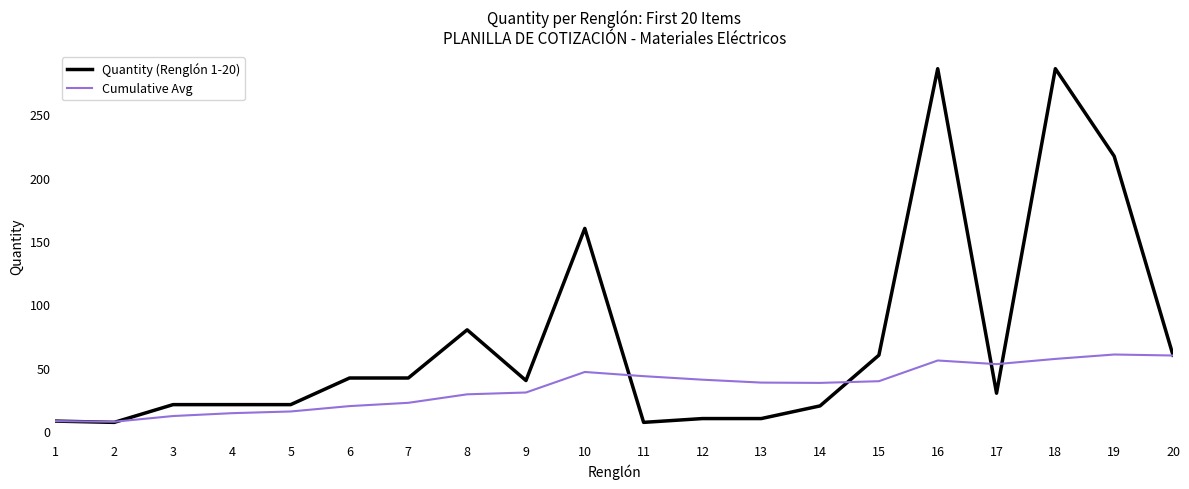

True or false: Quantity (Renglón 1-20) has more than 1 interior local peaks.

True